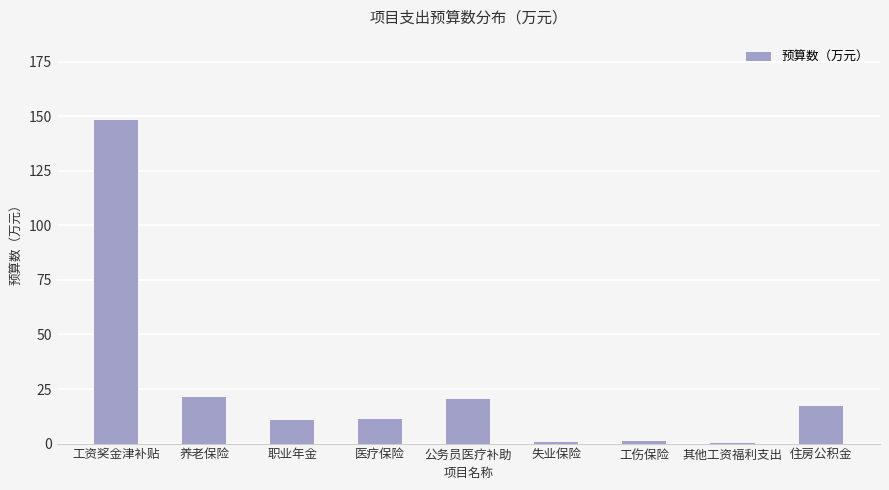

What is the sum of all values?

231.0